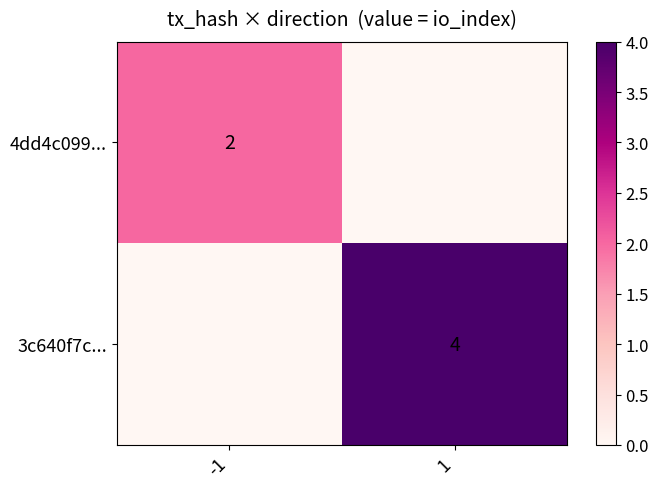

Is it true that 3c640f7c... equals 7 at 1?

False